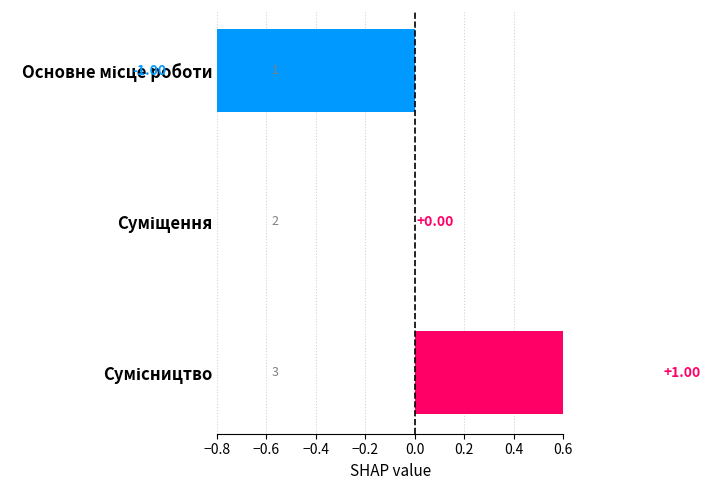

Which category has the highest value across all series?

Сумісництво